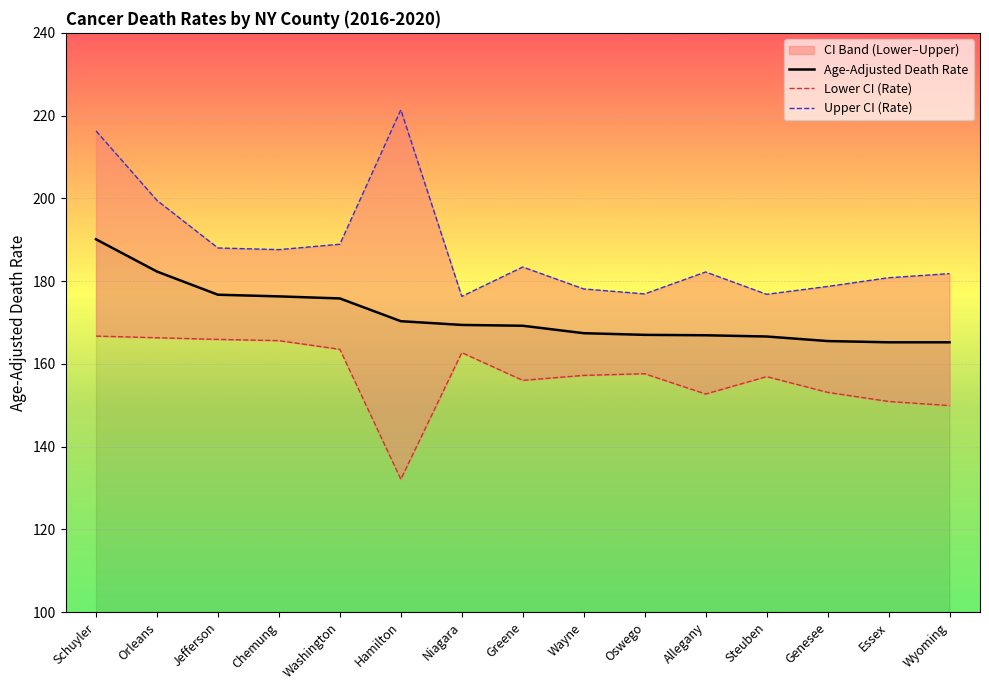

What is the label of the 5th point from the right?

Allegany